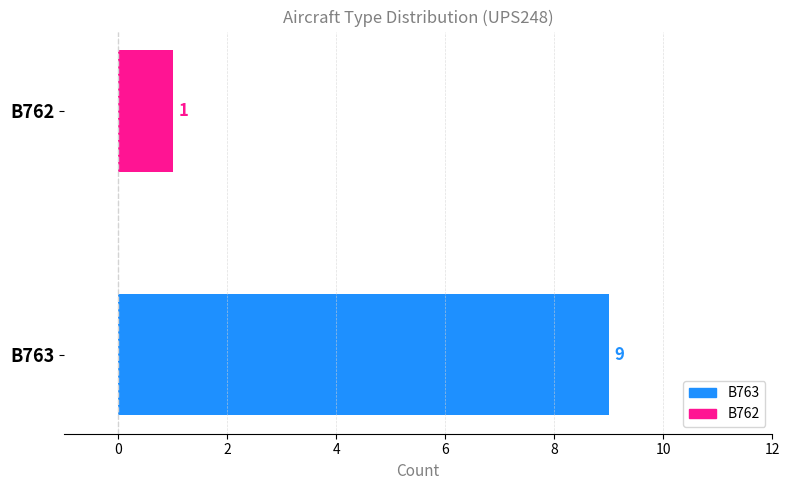

How many values are below 9?

1